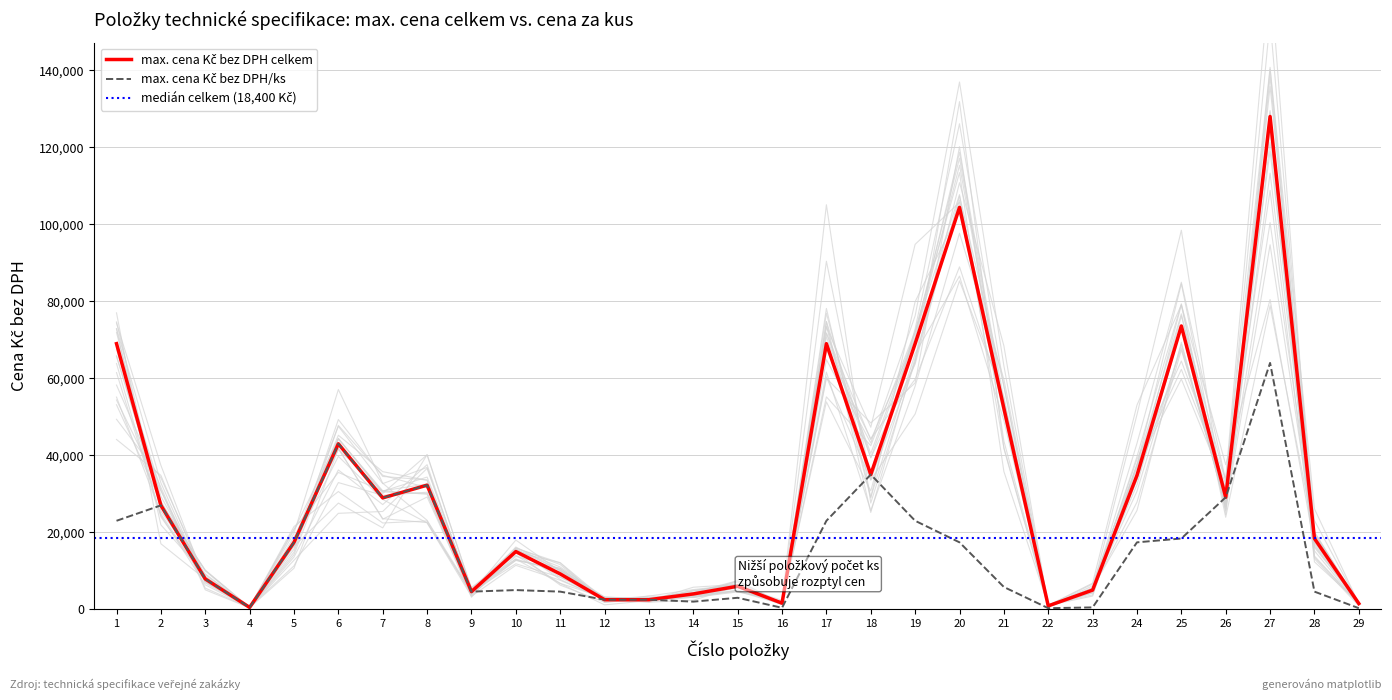

Reading left to right, what are all the values shown in this chart?

max. cena Kč bez DPH celkem: 69000	27000	7900	500	17400	43000	28950	32250	4600	15000	9200	2500	2500	4000	6000	1600	69000	35000	69000	104400	52200	900	5000	34800	73600	29100	128000	18400	1500
max. cena Kč bez DPH/ks: 23000	27000	7900	500	17400	43000	28950	32250	4600	5000	4600	2500	2500	2000	3000	400	23000	35000	23000	17400	5800	300	500	17400	18400	29100	64000	4600	300